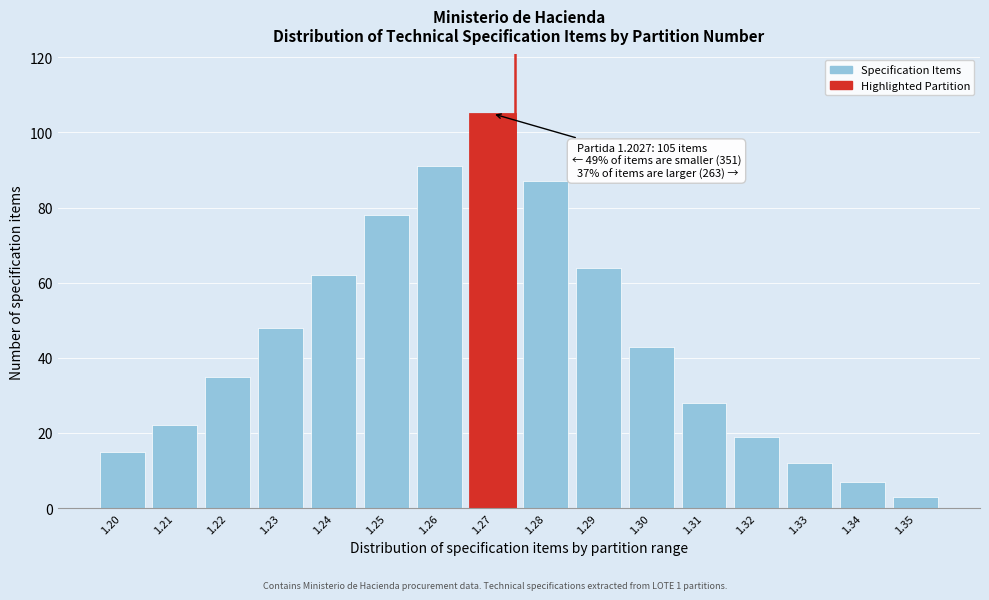

Reading right to left, list all the values displayed in this chart.

1.35=3	1.34=7	1.33=12	1.32=19	1.31=28	1.30=43	1.29=64	1.28=87	1.27=105	1.26=91	1.25=78	1.24=62	1.23=48	1.22=35	1.21=22	1.20=15